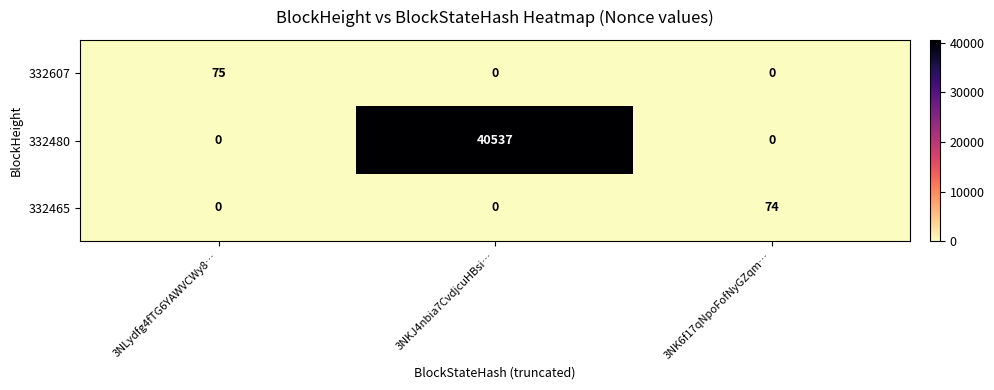

Which series changed the most between 3NKJ4nbia7CvdjcuHBsi… and 3NK6f17qNpoFofNyGZqm…?

332480